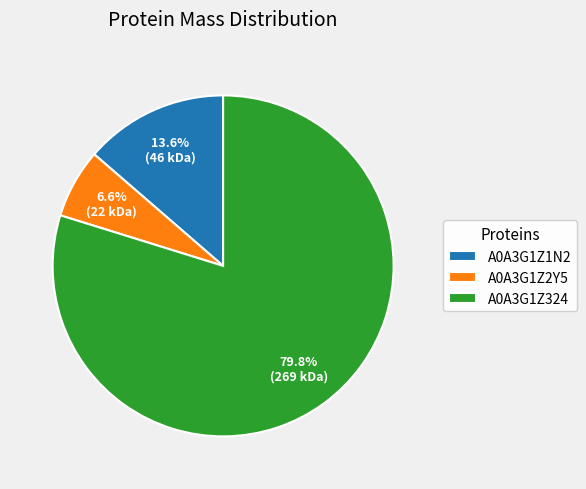

The A0A3G1Z2Y5 slice represents 7% of the pie. True or false?

True